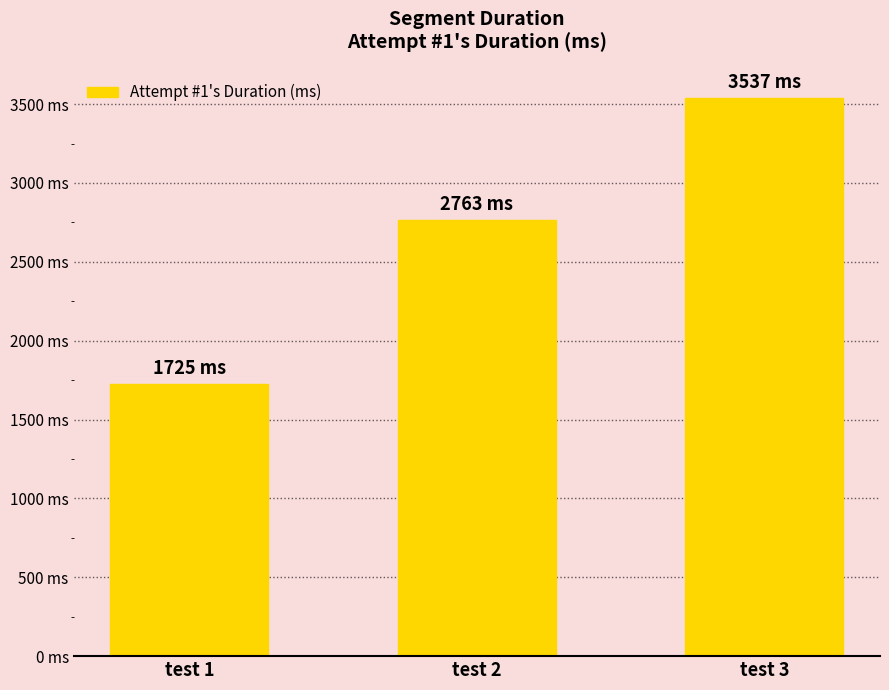

Where does the data first go above 2763?

test 3